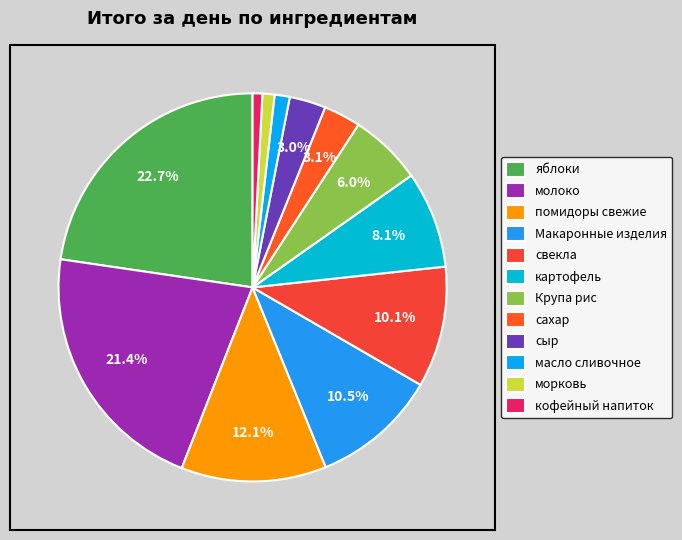

What percentage do свекла and сыр together represent?

13.1%